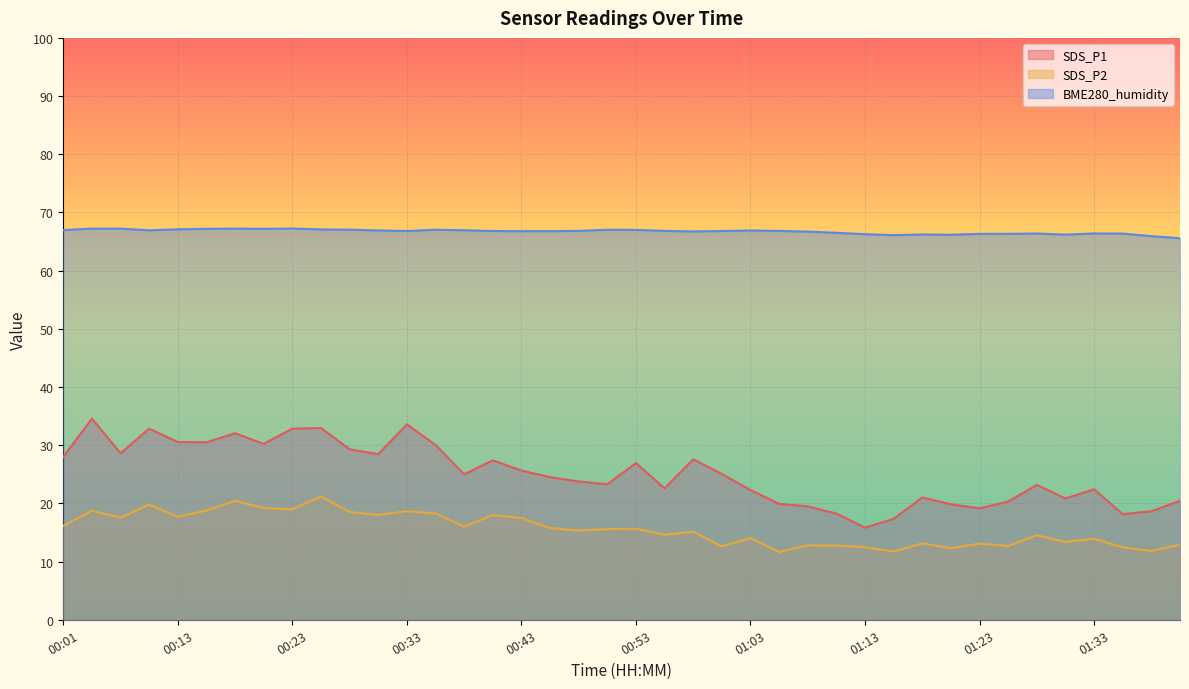

Reading left to right, transcribe all the data shown in this chart.

SDS_P1: 00:01=28.0	00:03=34.6	00:06=28.6	00:11=32.9	00:13=30.6	00:16=30.5	00:18=32.0	00:21=30.2	00:23=32.9	00:26=33.0	00:28=29.3	00:31=28.5	00:33=33.6	00:36=30.1	00:38=25.0	00:40=27.4	00:43=25.6	00:45=24.5	00:48=23.8	00:50=23.3	00:53=26.9	00:55=22.6	00:58=27.6	01:00=25.1	01:03=22.3	01:05=19.9	01:08=19.5	01:10=18.2	01:13=15.8	01:15=17.4	01:18=21.0	01:20=19.9	01:23=19.1	01:25=20.3	01:28=23.2	01:30=20.9	01:33=22.4	01:35=18.1	01:38=18.6	01:40=20.4
SDS_P2: 00:01=16.1	00:03=18.7	00:06=17.6	00:11=19.8	00:13=17.7	00:16=18.8	00:18=20.4	00:21=19.2	00:23=19.0	00:26=21.2	00:28=18.5	00:31=18.0	00:33=18.6	00:36=18.3	00:38=16.0	00:40=18.0	00:43=17.5	00:45=15.8	00:48=15.3	00:50=15.6	00:53=15.7	00:55=14.6	00:58=15.1	01:00=12.6	01:03=14.1	01:05=11.7	01:08=12.8	01:10=12.8	01:13=12.5	01:15=11.7	01:18=13.1	01:20=12.3	01:23=13.1	01:25=12.7	01:28=14.5	01:30=13.4	01:33=13.9	01:35=12.4	01:38=11.8	01:40=12.9
BME280_humidity: 00:01=67.0	00:03=67.2	00:06=67.2	00:11=66.9	00:13=67.1	00:16=67.2	00:18=67.2	00:21=67.2	00:23=67.2	00:26=67.1	00:28=67.0	00:31=66.9	00:33=66.8	00:36=67.0	00:38=66.9	00:40=66.8	00:43=66.8	00:45=66.8	00:48=66.8	00:50=67.0	00:53=67.0	00:55=66.8	00:58=66.7	01:00=66.8	01:03=66.9	01:05=66.8	01:08=66.7	01:10=66.5	01:13=66.3	01:15=66.1	01:18=66.2	01:20=66.2	01:23=66.3	01:25=66.3	01:28=66.4	01:30=66.2	01:33=66.4	01:35=66.4	01:38=65.9	01:40=65.6